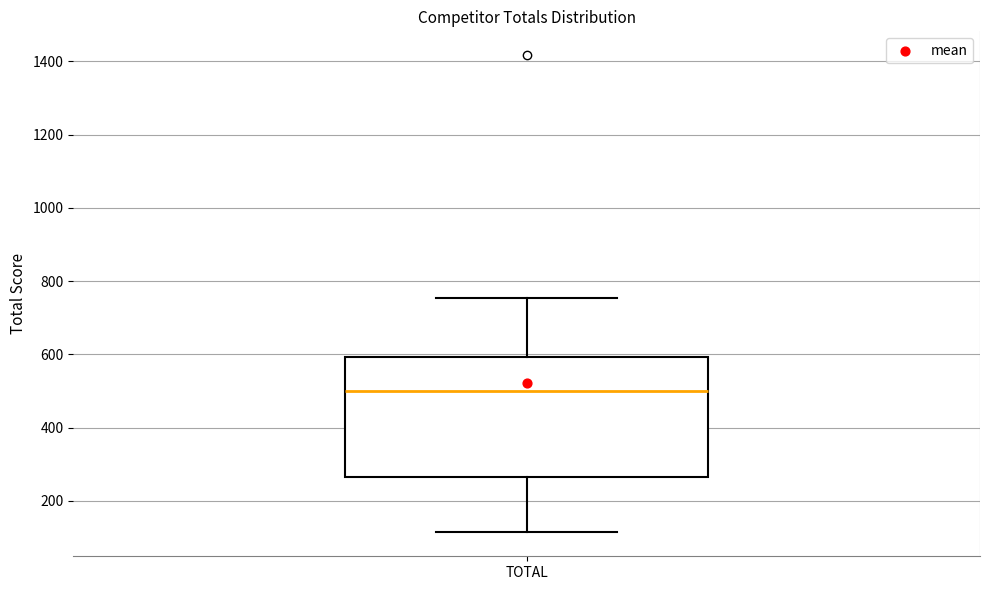

Transcribe this box plot: give where the median line is, the range the box spans, and where the two whiskers end, as read against the y-axis. The values are not printed on the chart, so give them approximately, as read against the axis.

median 500, box 260 to 600, whiskers 120 to 760